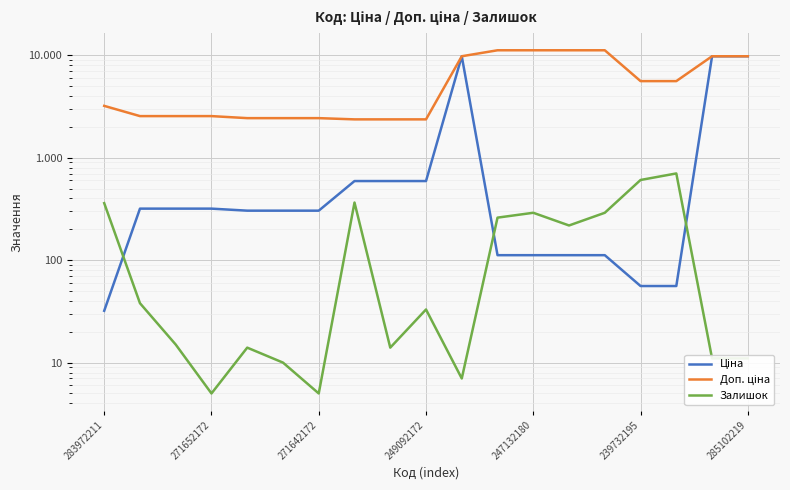

How many lines are shown in the chart?

3